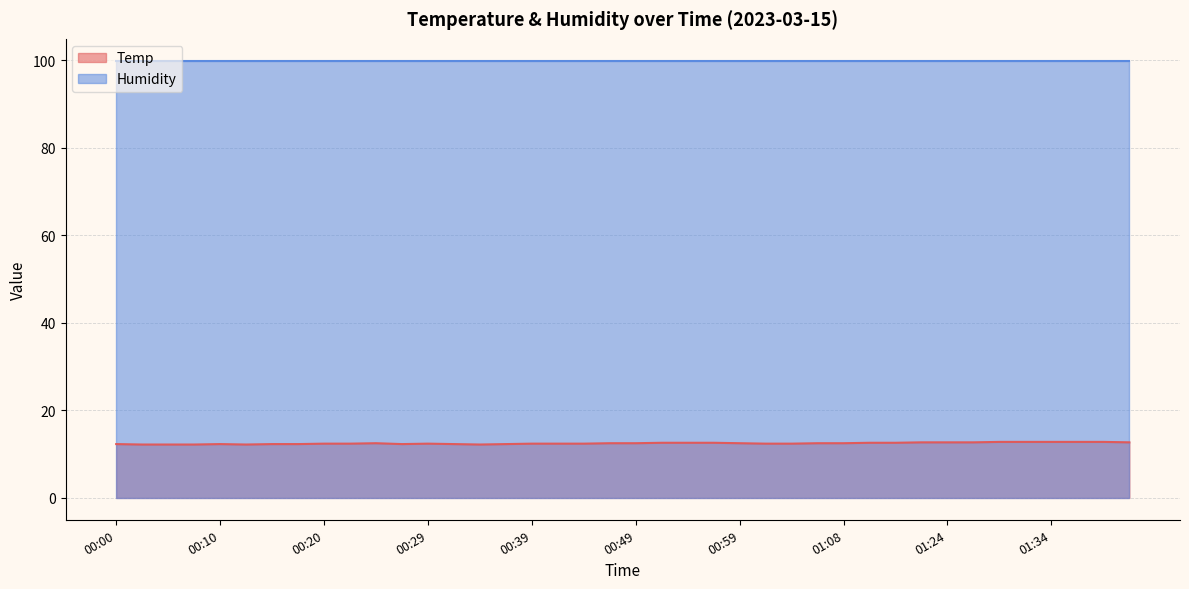

What is the maximum value shown in the chart?

99.9